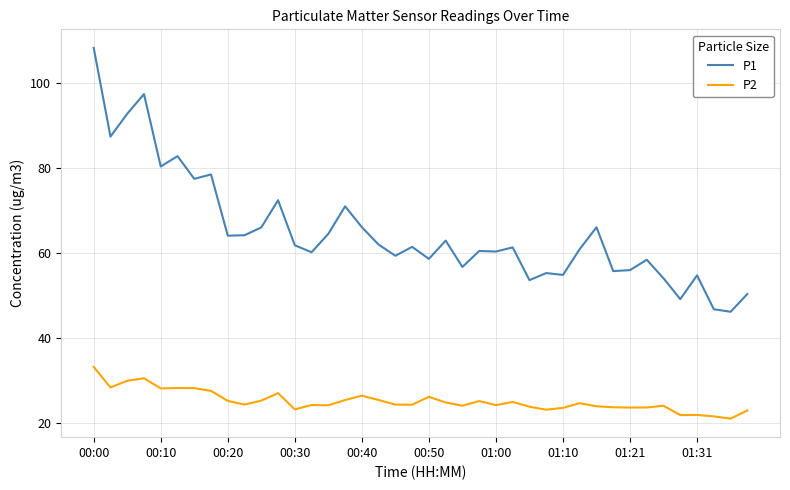

True or false: P1 and P2 cross at least once.

False